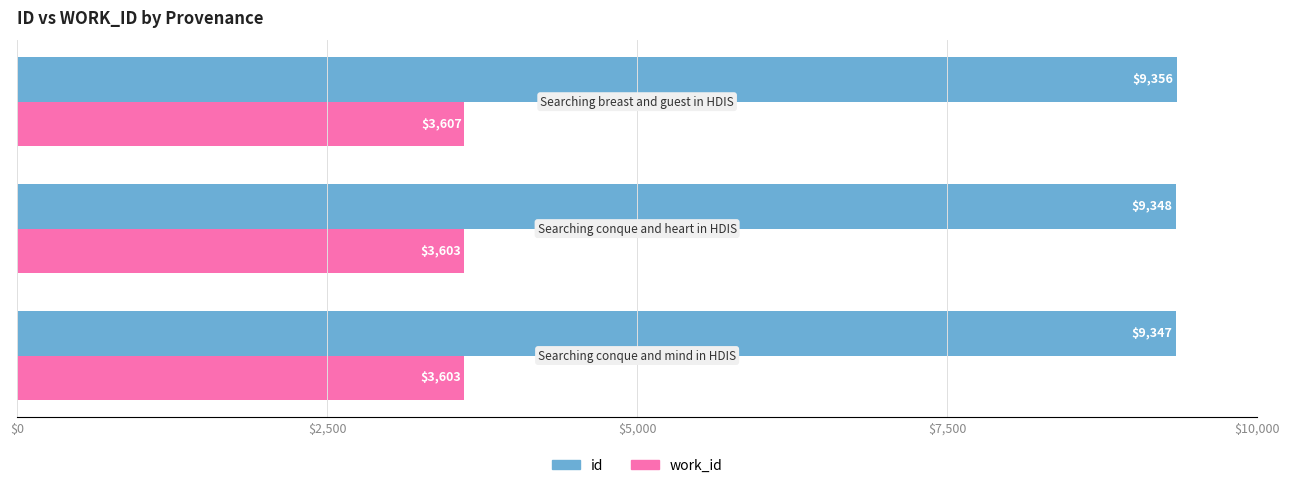

Which series has the widest spread of values?

id